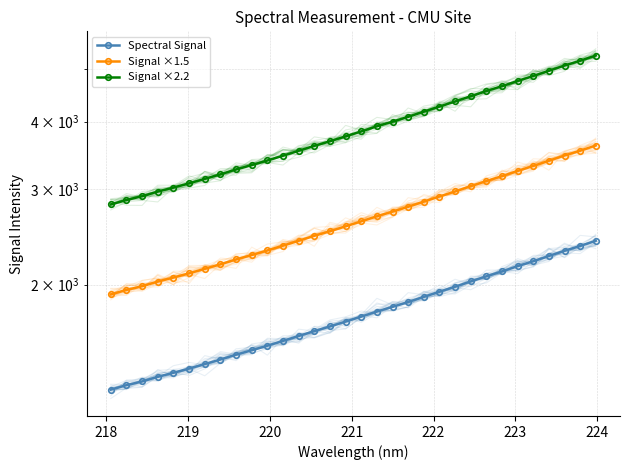

How many lines are shown in the chart?

3